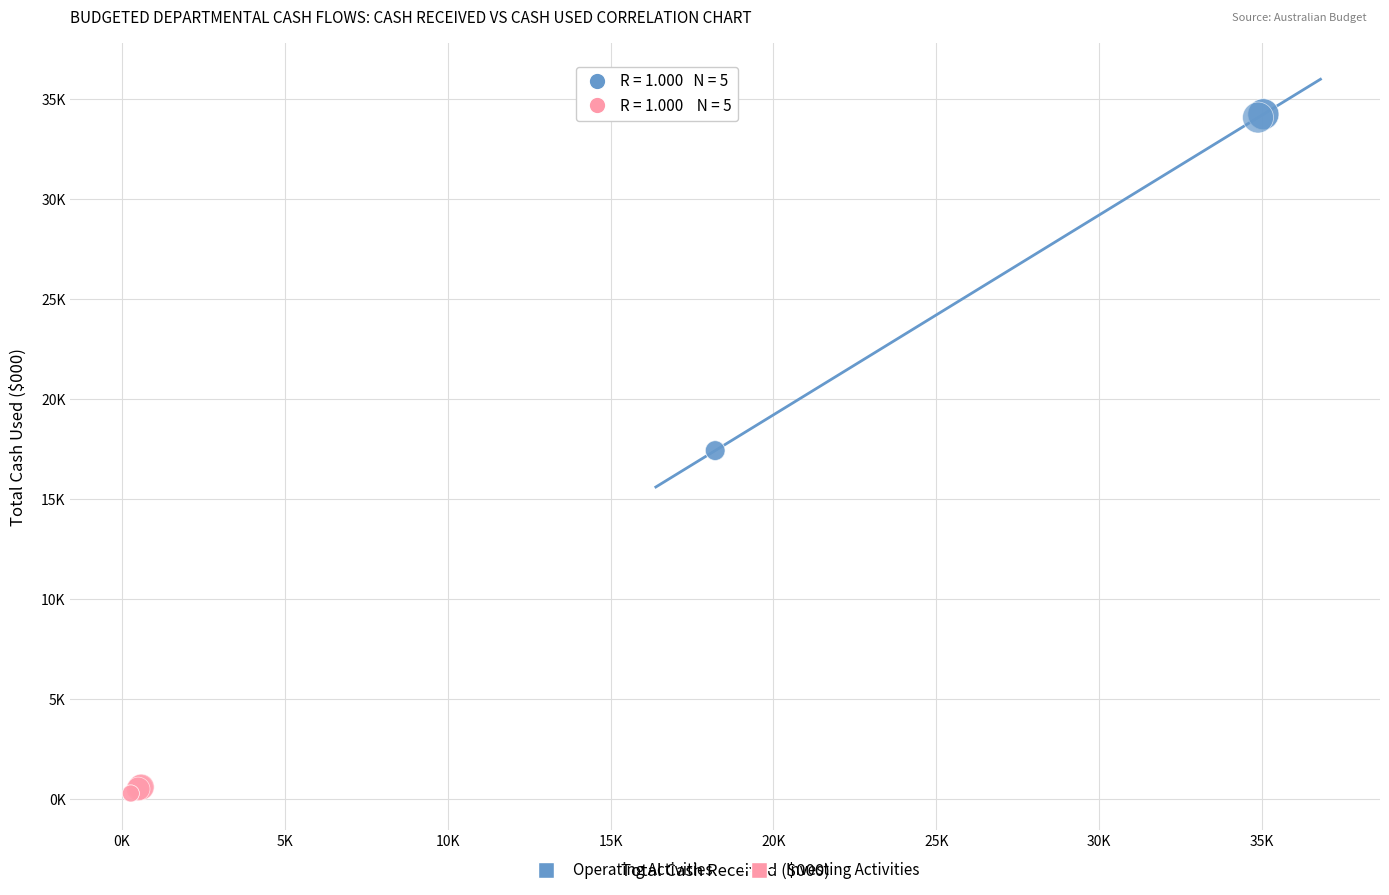

What are all the series names shown in the legend?

Operating Activities, Investing Activities